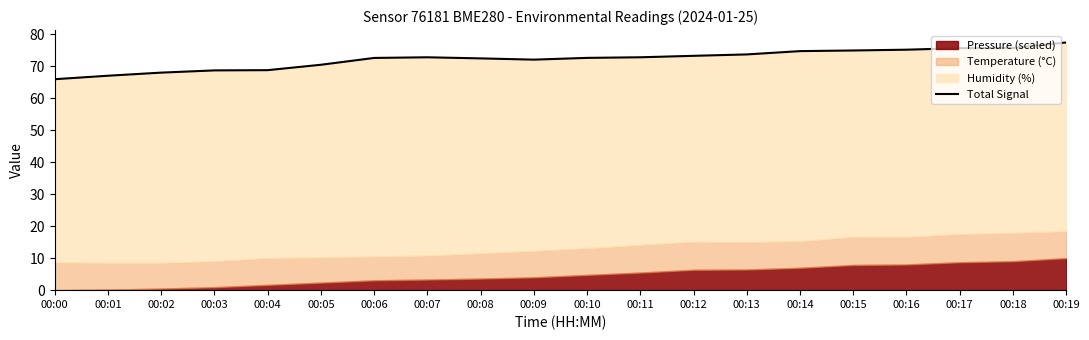

Where does the data first go above 72?

00:06